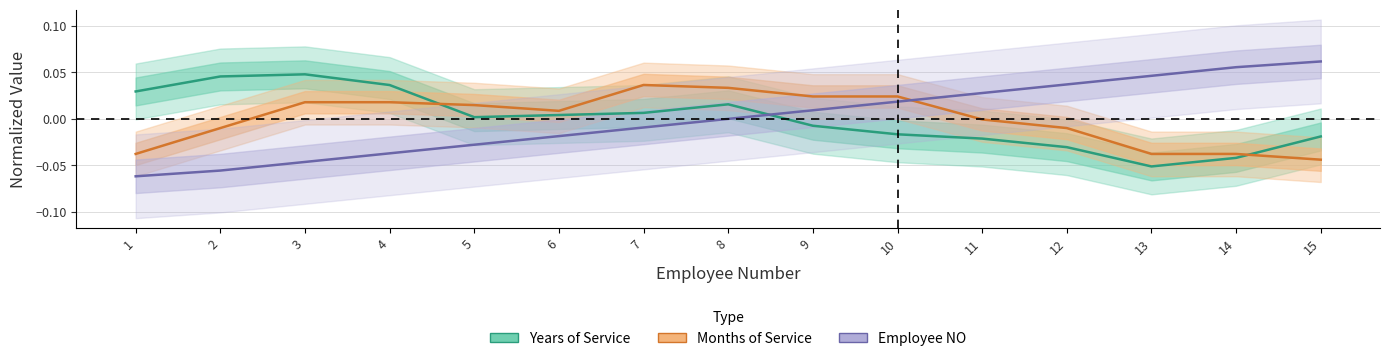

What is the spread (max minus min) of values at 14?

0.1